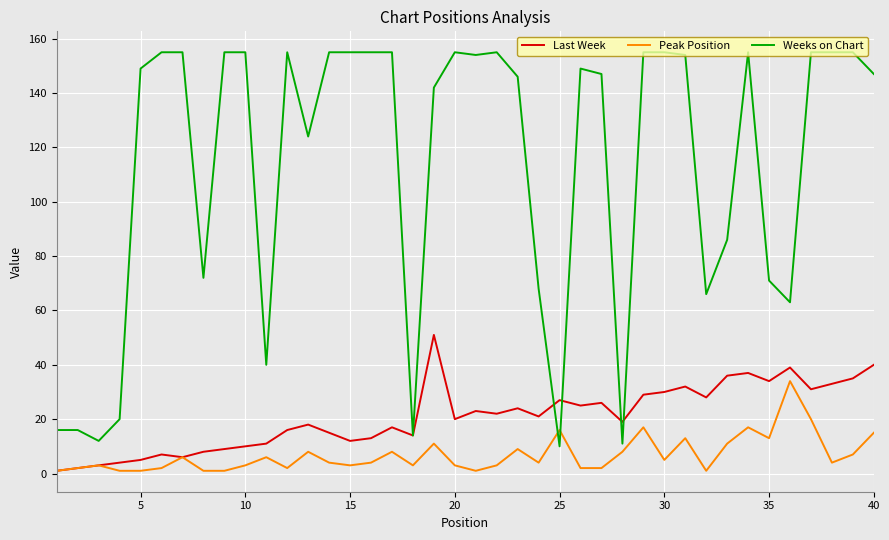

Which series has the largest total across all categories?

Weeks on Chart